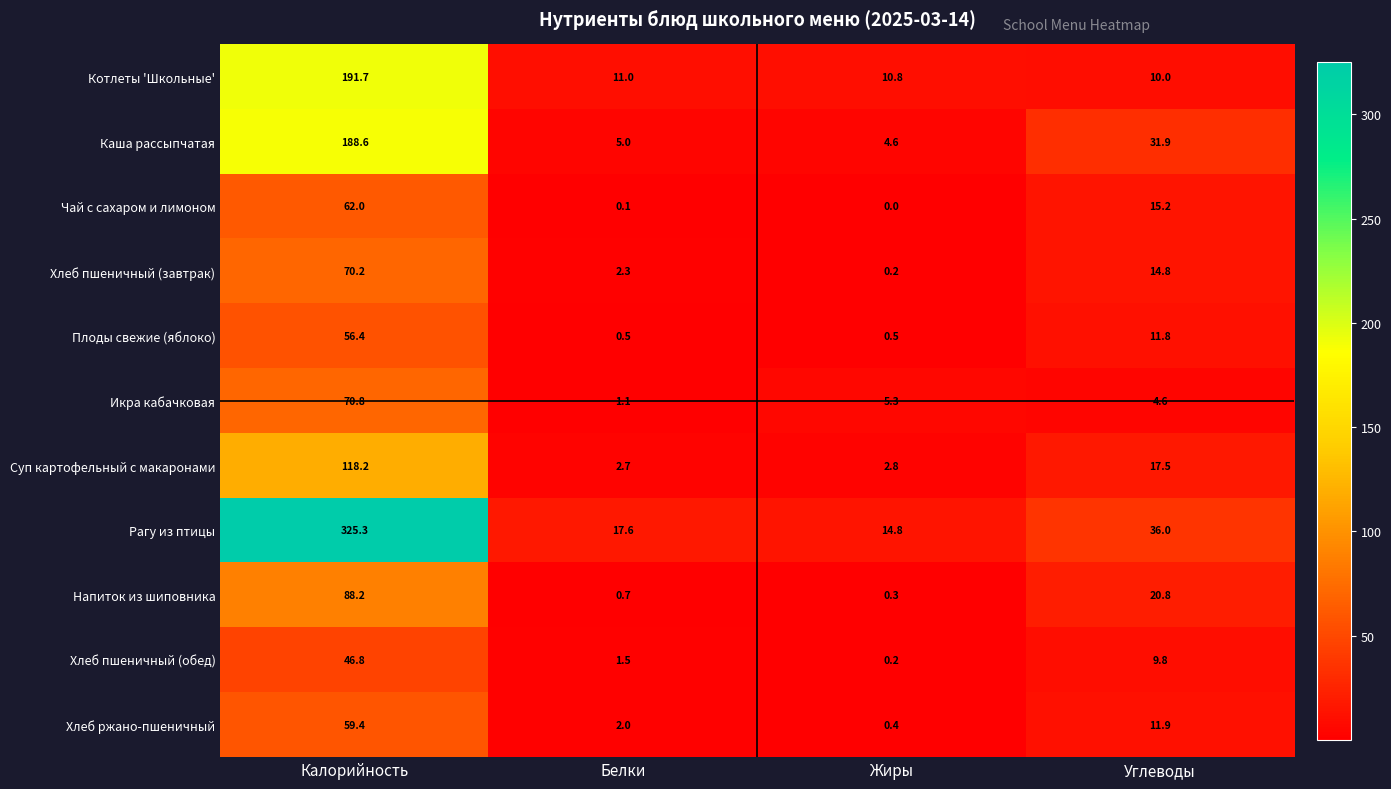

What is the average value of the Чай с сахаром и лимоном series?

19.3